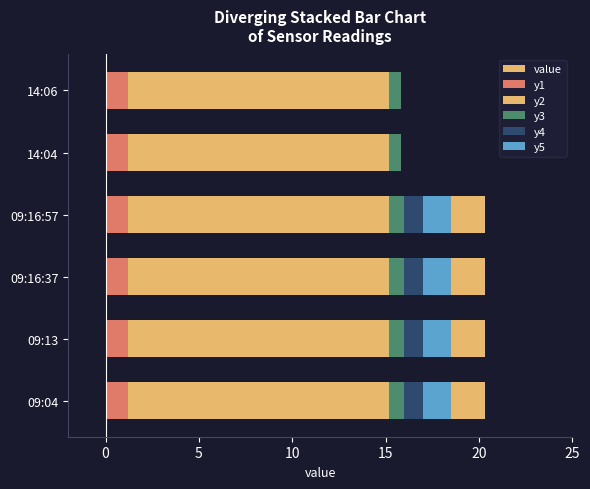

Between 09:16:37 and 09:13, which is larger?

09:16:37